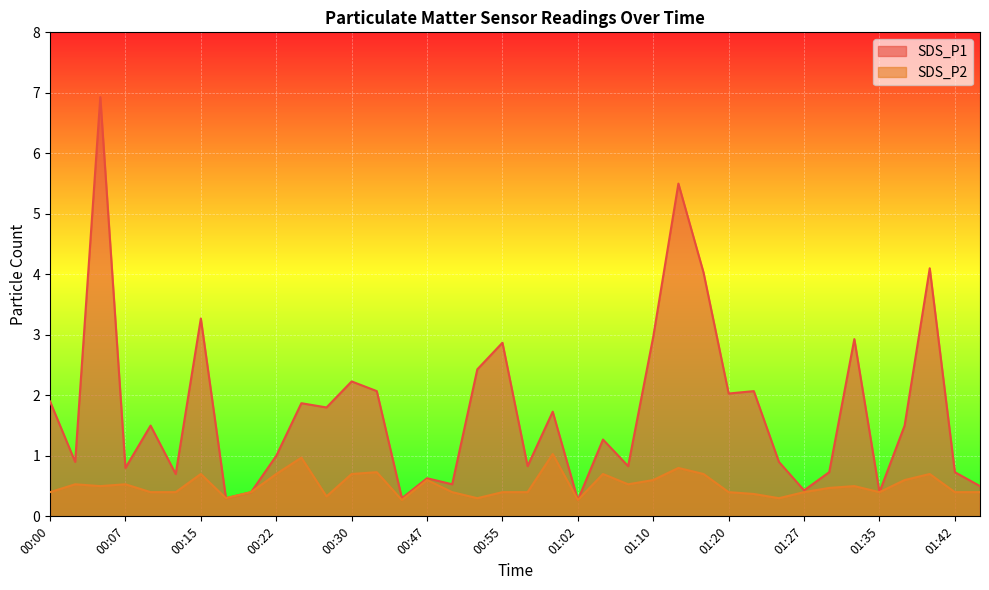

Is the value of SDS_P2 at 01:32 greater than the value of SDS_P1 at 01:10?

No